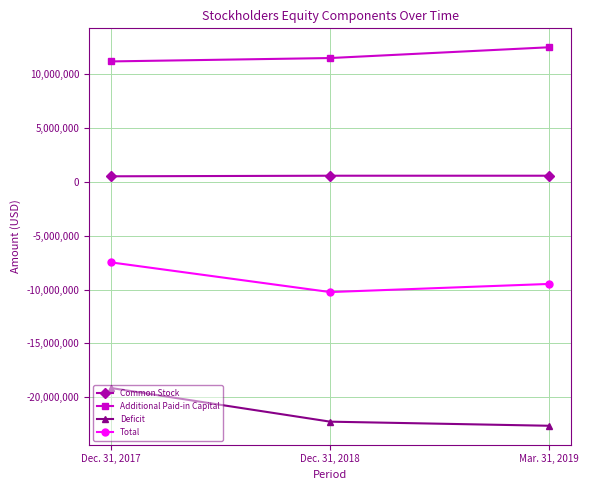

List the series in order of their overall mean, lowest first.

Deficit, Total, Common Stock, Additional Paid-in Capital